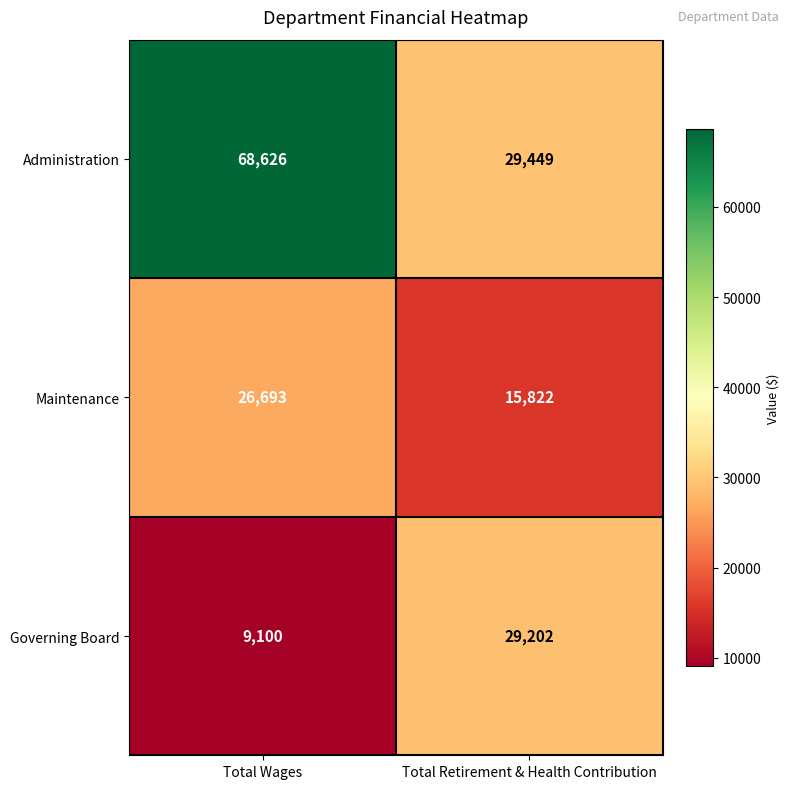

At Total Retirement & Health Contribution, list the series in order from largest to smallest.

Administration, Governing Board, Maintenance